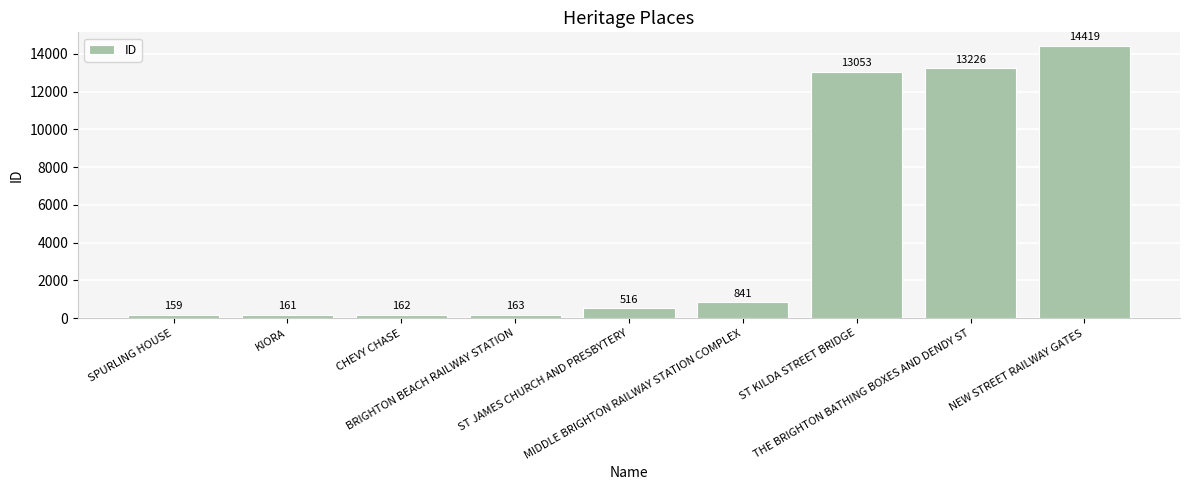

Are the bars grouped side by side (vs. stacked)?

No